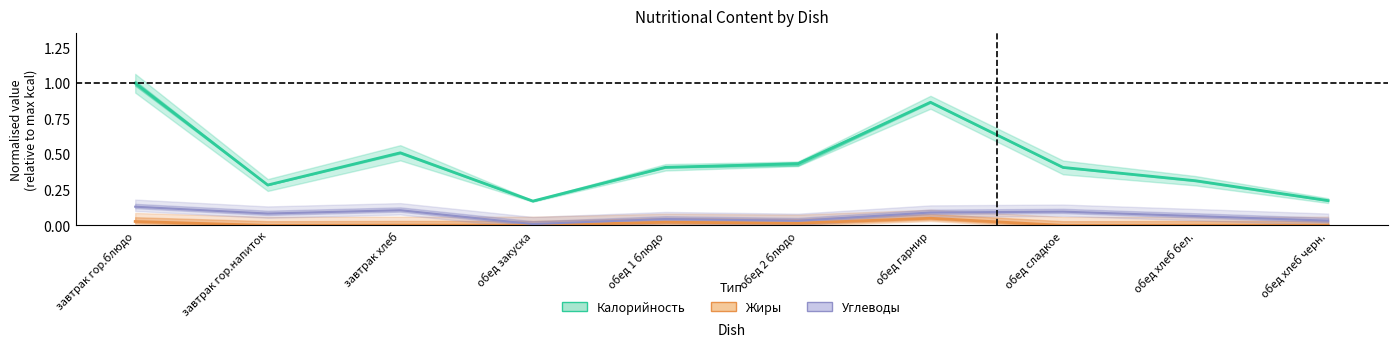

What is the maximum value for Жиры?

0.1